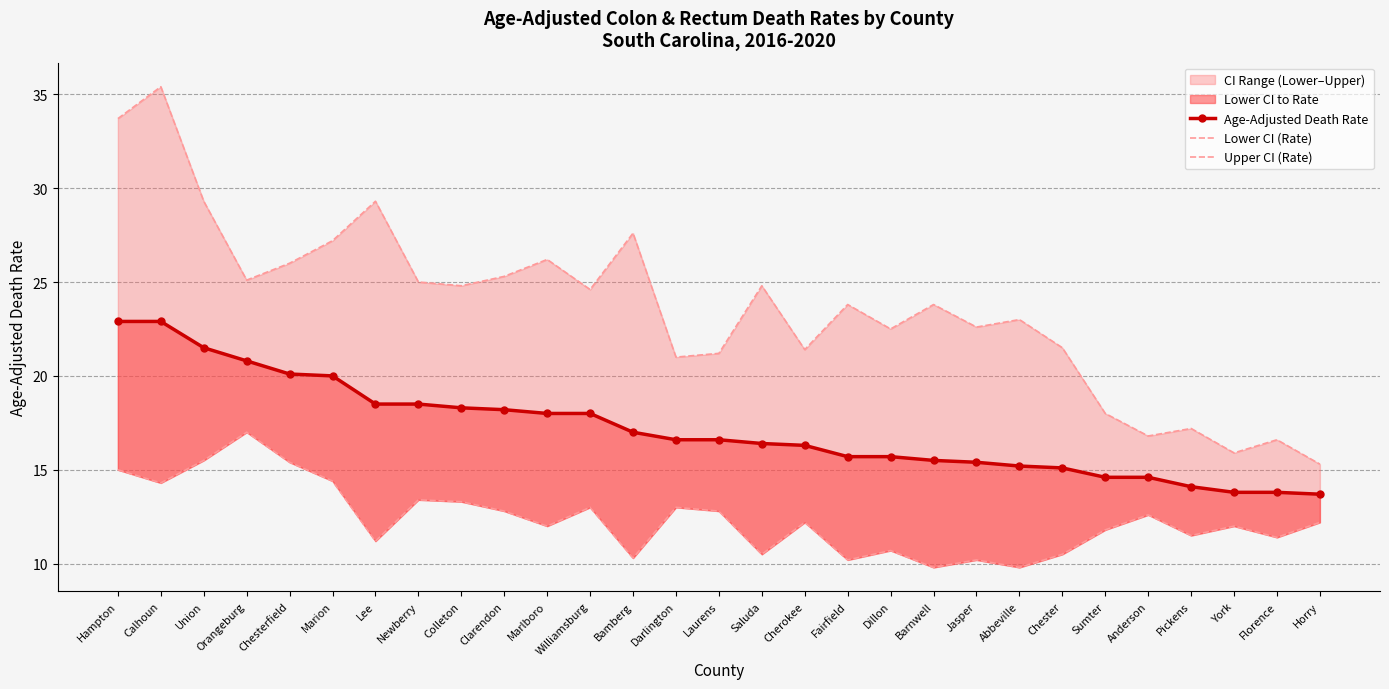

Count the number of categories in the chart.

29